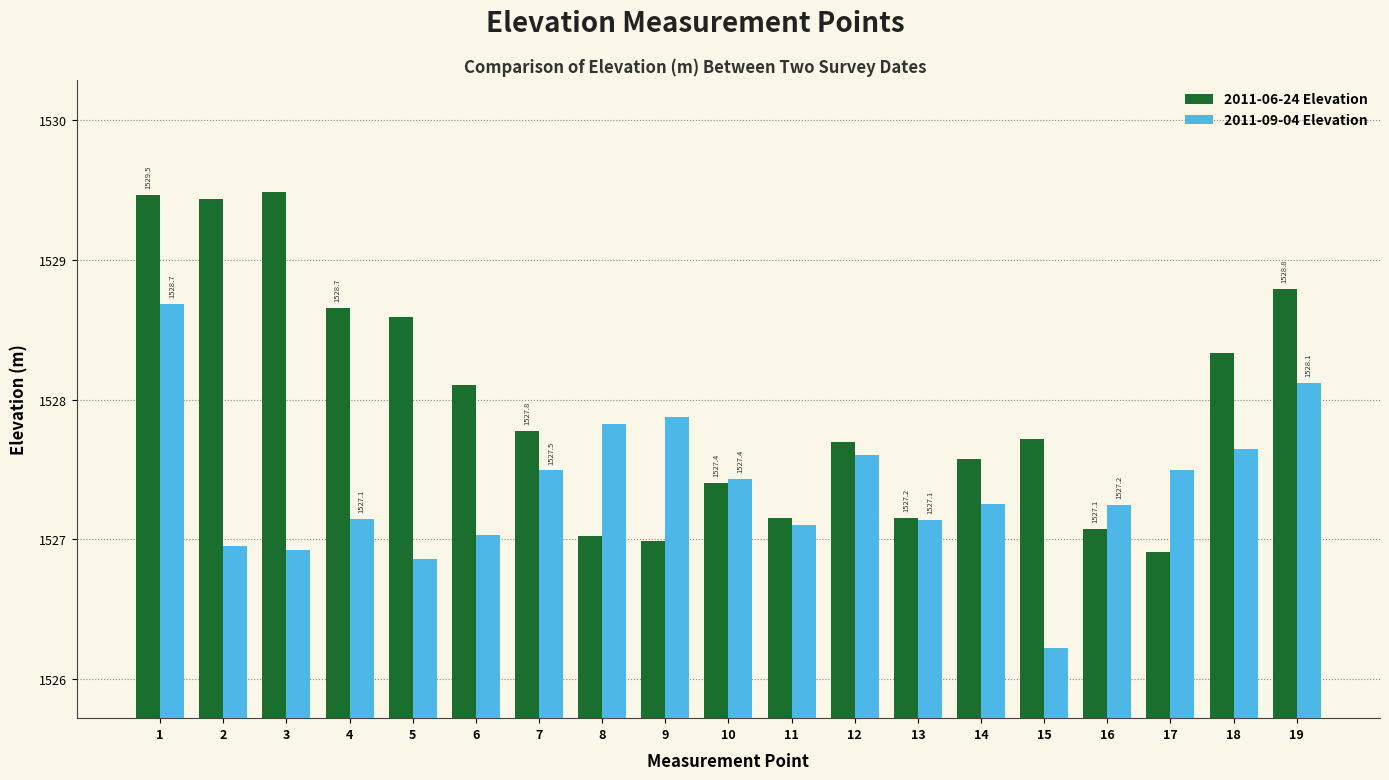

What is the difference between the 2011-09-04 Elevation values at 5 and 6?

0.2